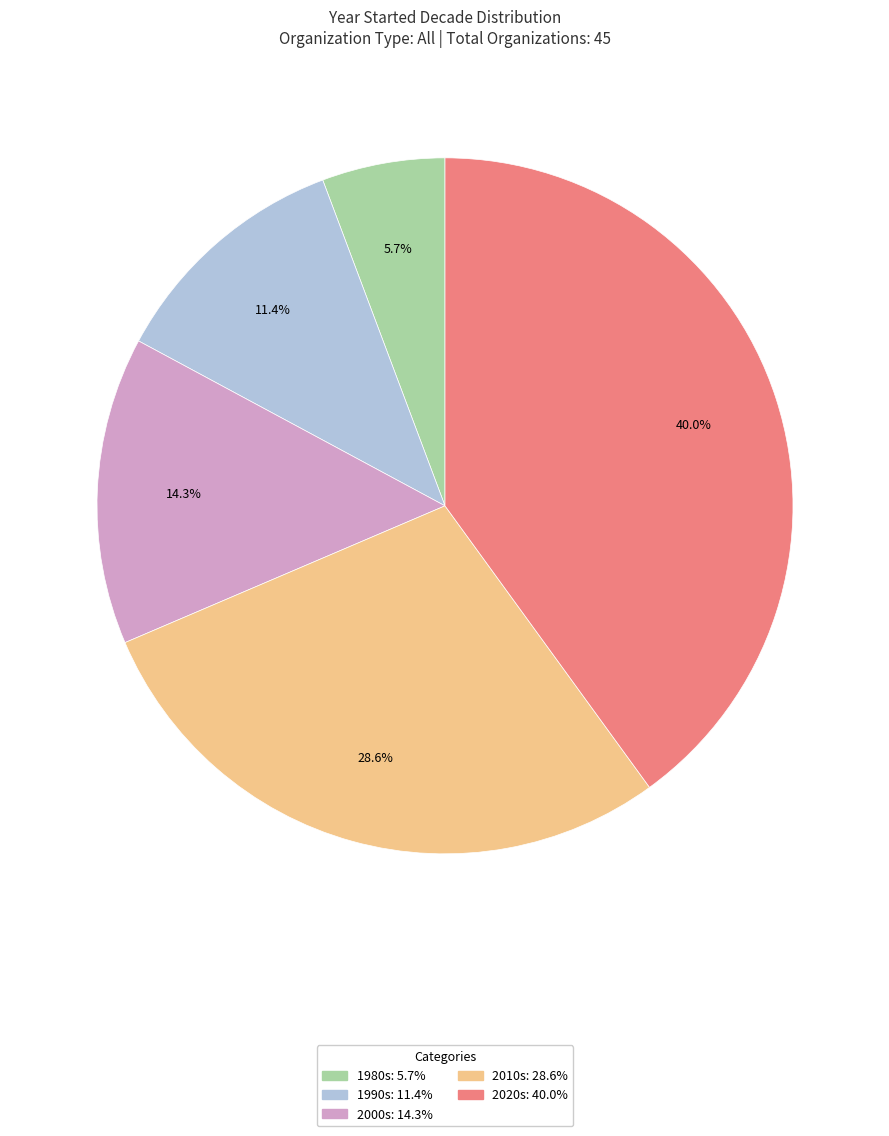

Is there a majority slice in this chart?

No